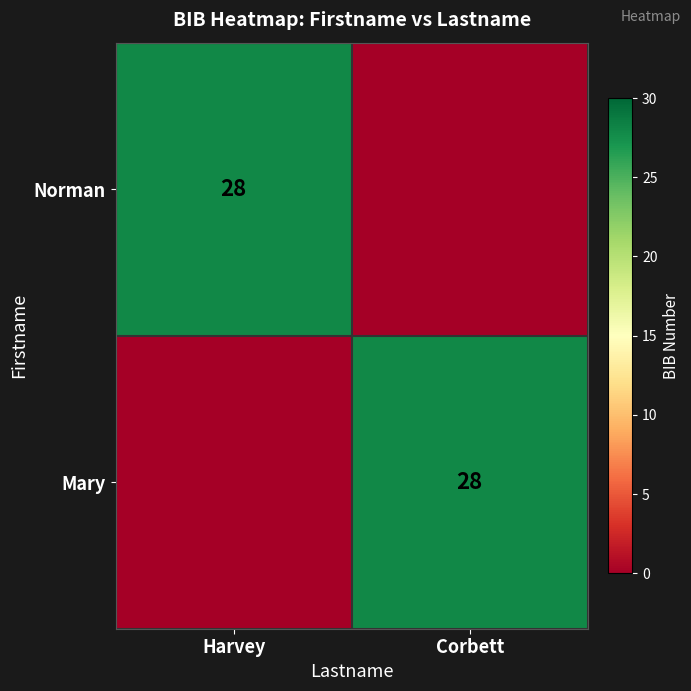

The value of Norman at Harvey is 28. True or false?

True